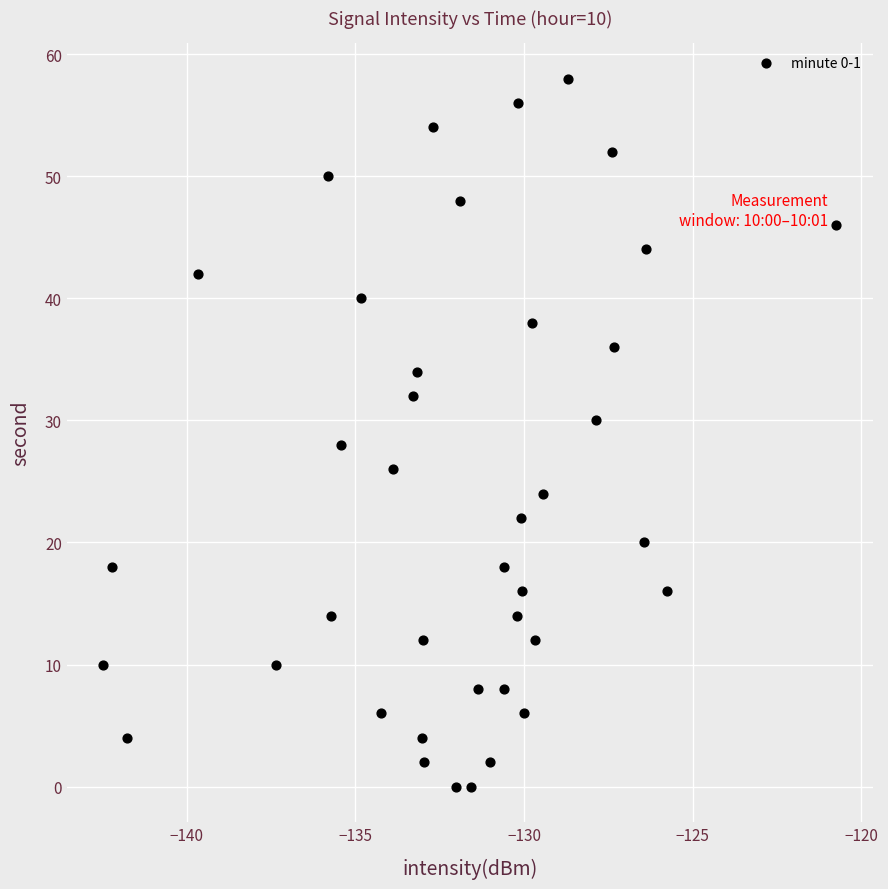

What is the range of Y values (max minus min)?

58